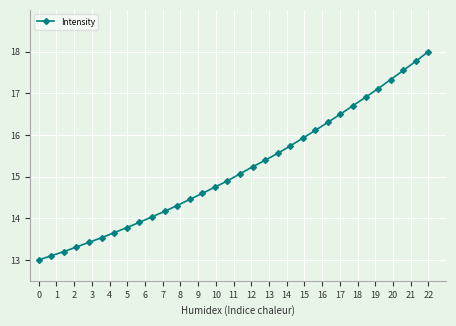

What is the smallest value displayed?

13.0